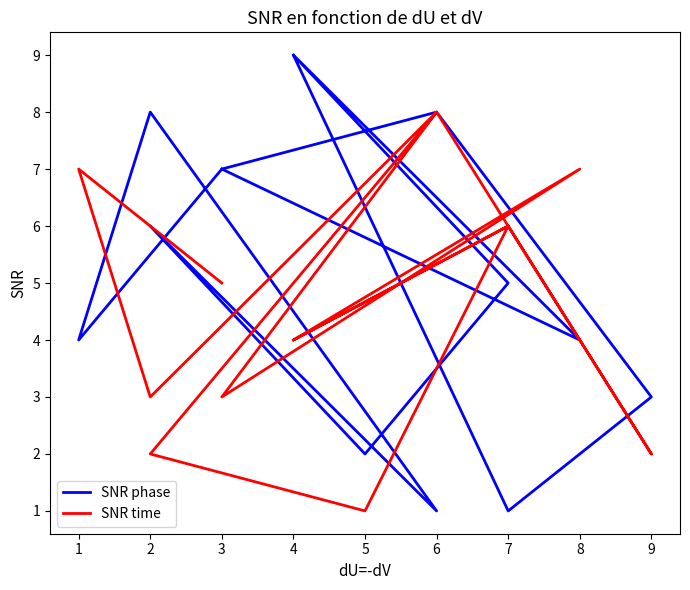

What is the difference between the maximum and minimum values in the SNR phase series?

8